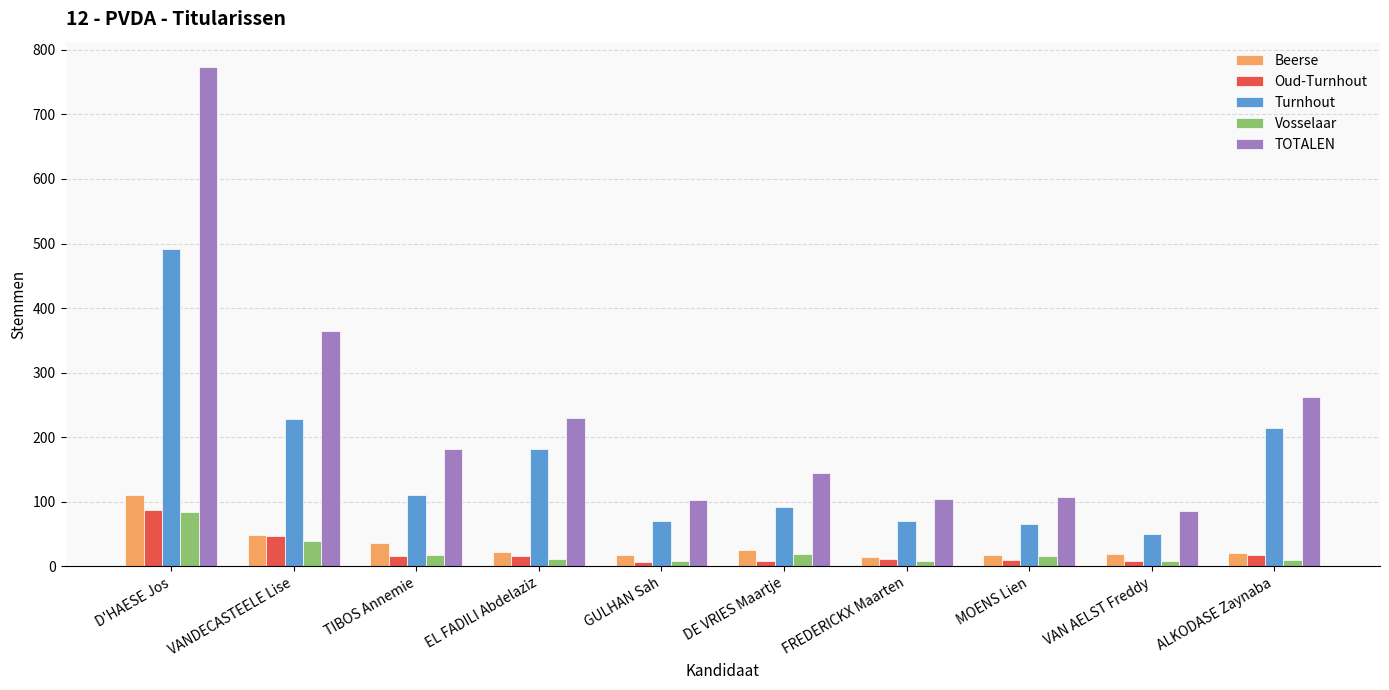

At how many categories does at least one series exceed 695?

1